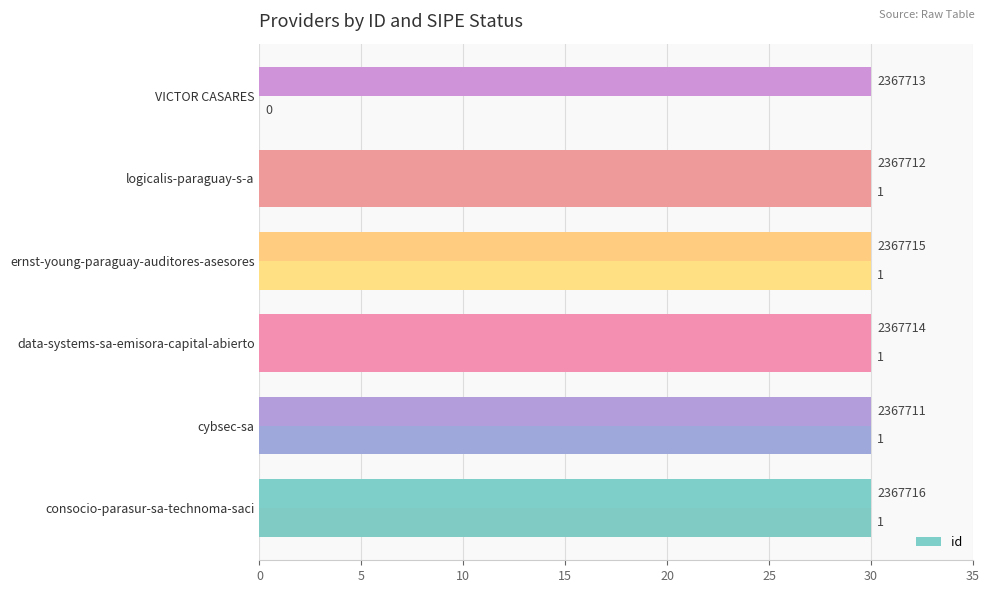

True or false: the data shows 52.4 at VICTOR CASARES.

False